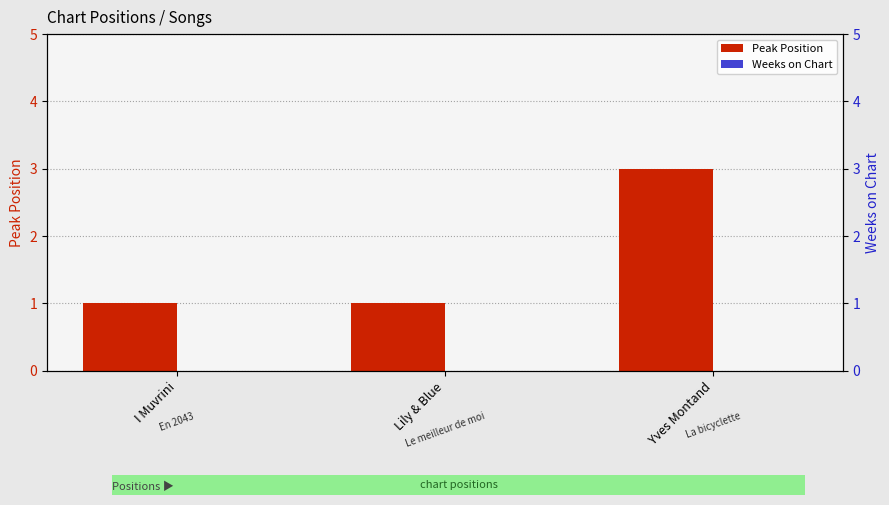

True or false: Peak Position has a value of 1 at Lily & Blue.

True